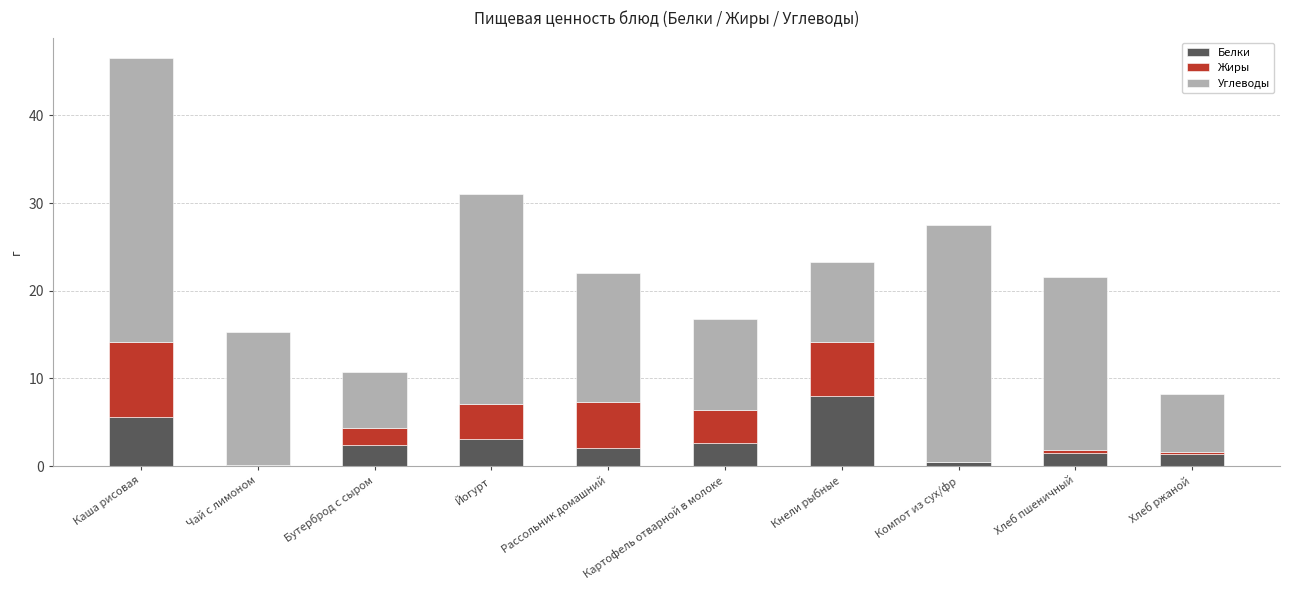

The Белки series shows 8.0 at Кнели рыбные. True or false?

True